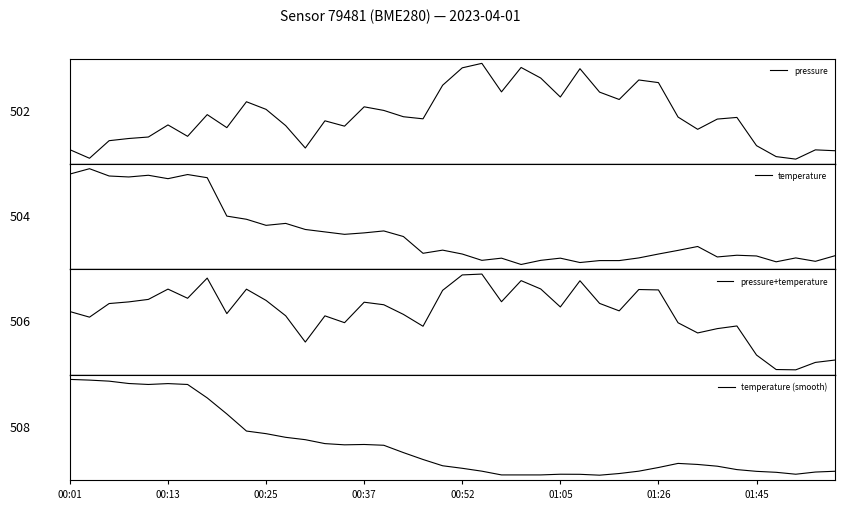

The value of pressure at 33 is -0.0. True or false?

False